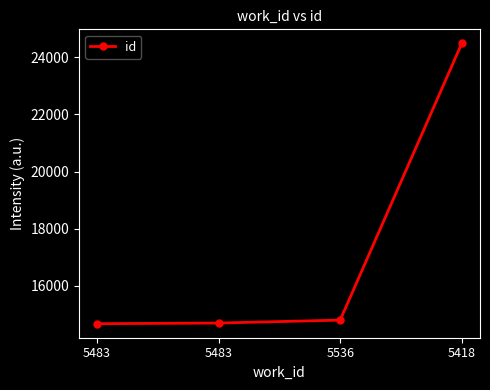

What is the sum of the values at 5418 and 5536?

39290